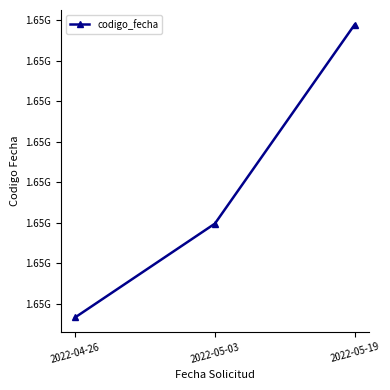

Reading left to right, what are all the values shown in this chart?

2022-04-26=1651166555	2022-05-03=1651745359	2022-05-19=1652973889